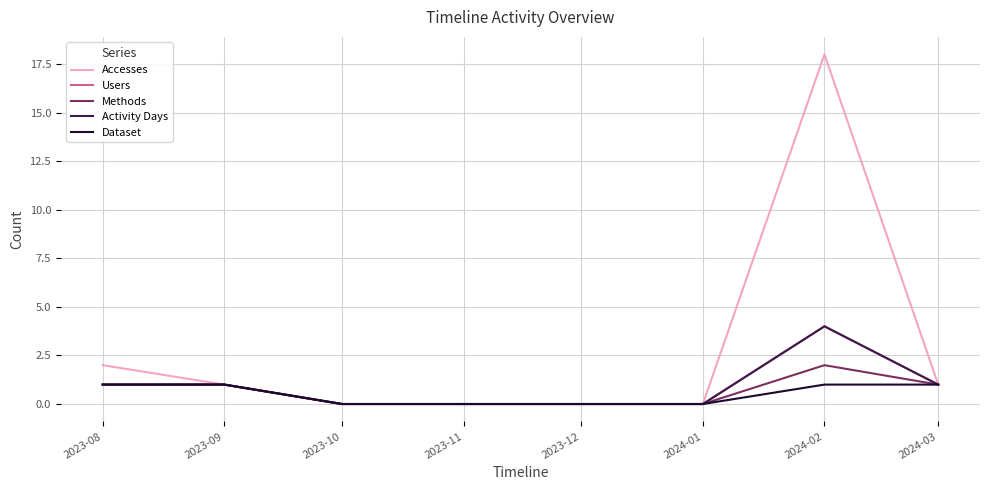

Does the chart have visible grid lines?

Yes